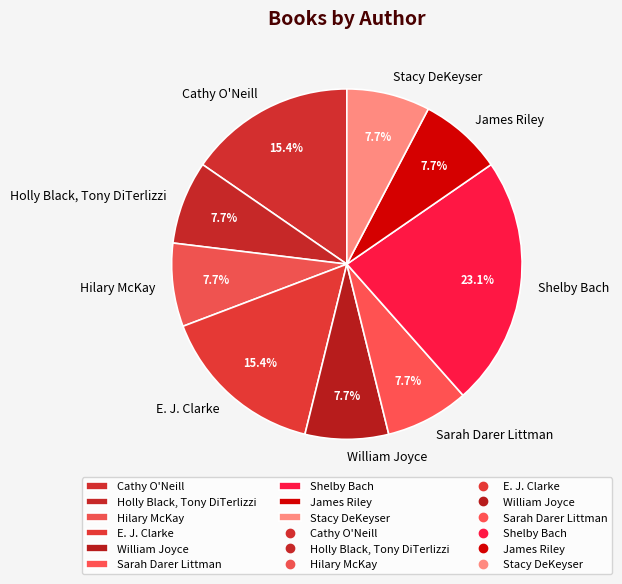

To the nearest percent, what is the combined percentage of Cathy O'Neill and Stacy DeKeyser?

23%